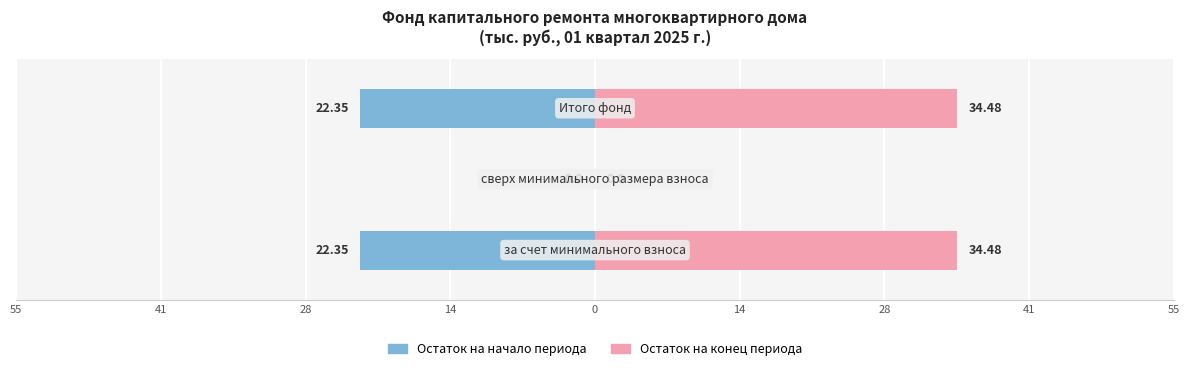

What is the approximate value of Остаток на начало периода at 14?

-22.4